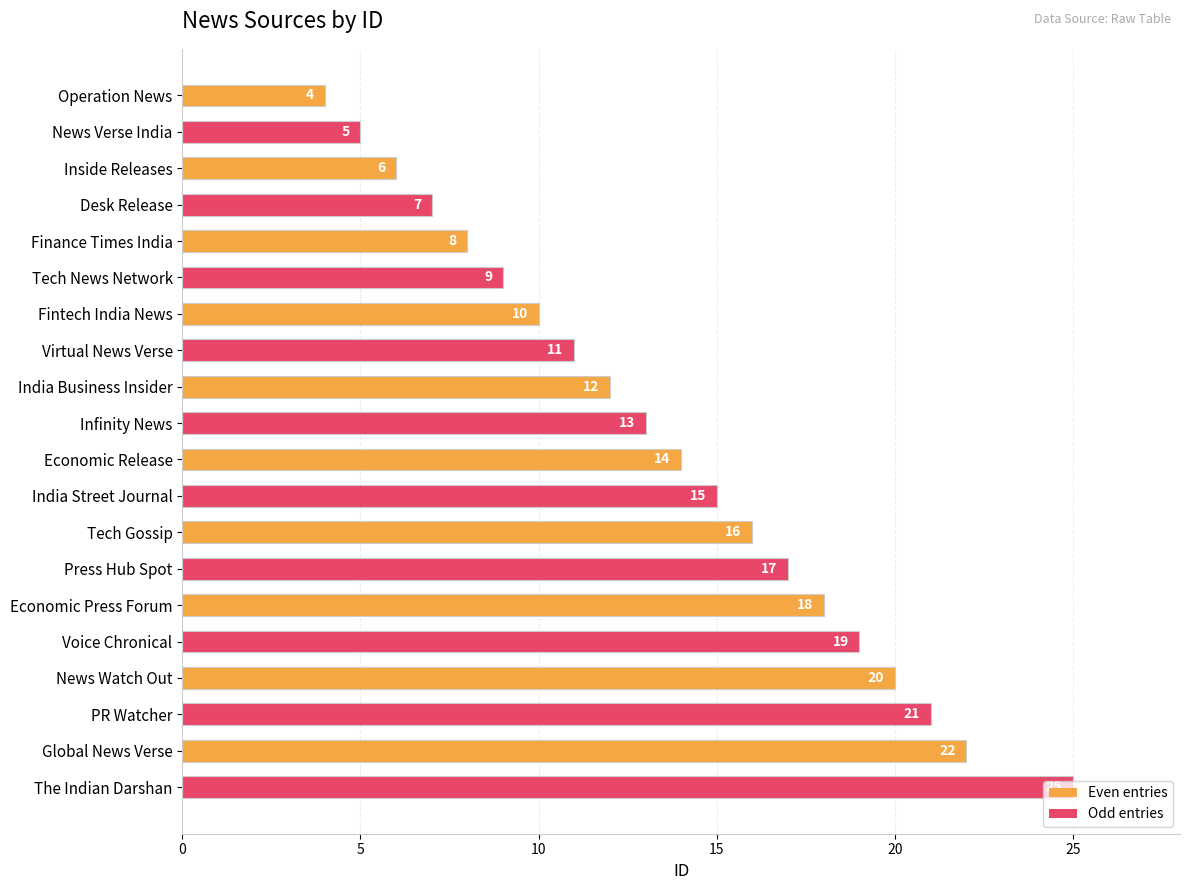

True or false: the data shows 11 at Virtual News Verse.

True